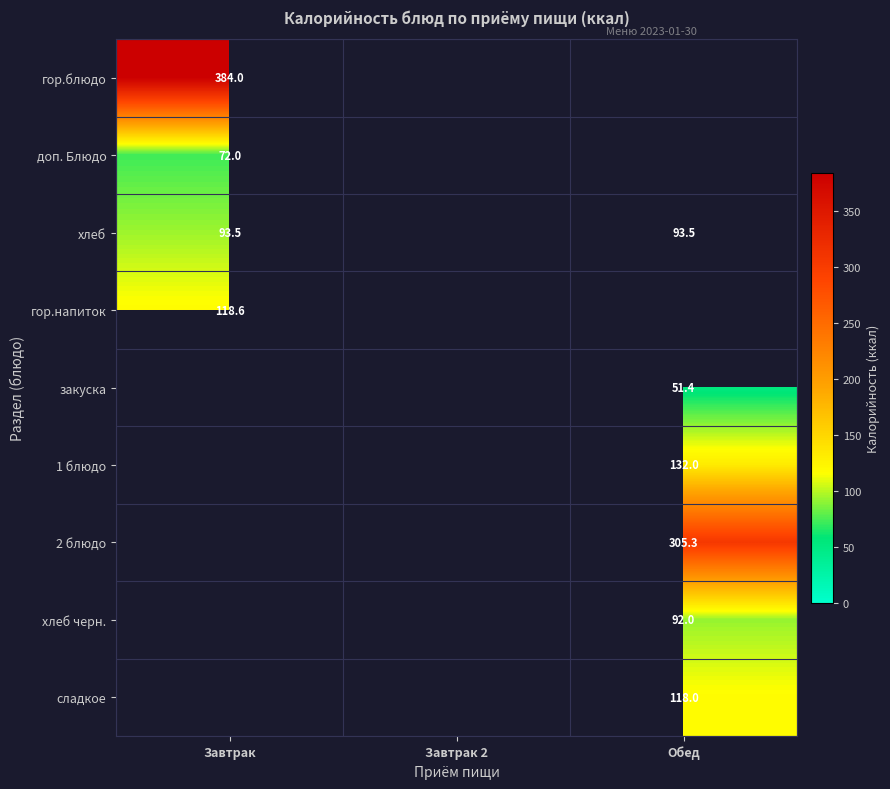

Is it true that гор.блюдо equals 384.0 at Завтрак?

True